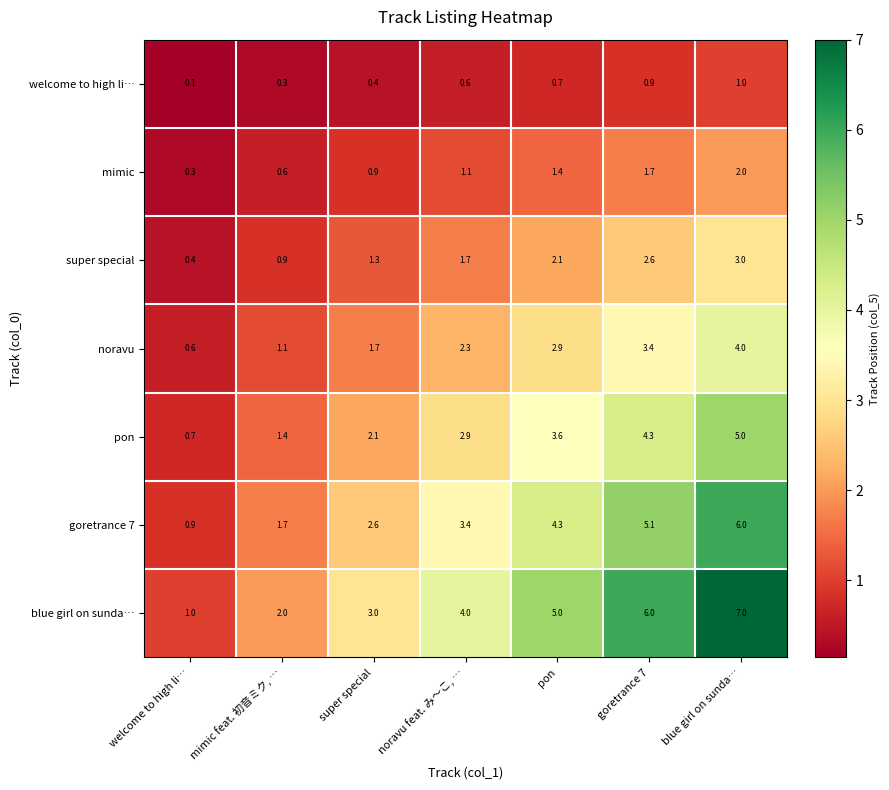

Rank the series at blue girl on sunda… from highest to lowest value.

blue girl on sunda…, goretrance 7, pon, noravu, super special, mimic, welcome to high li…